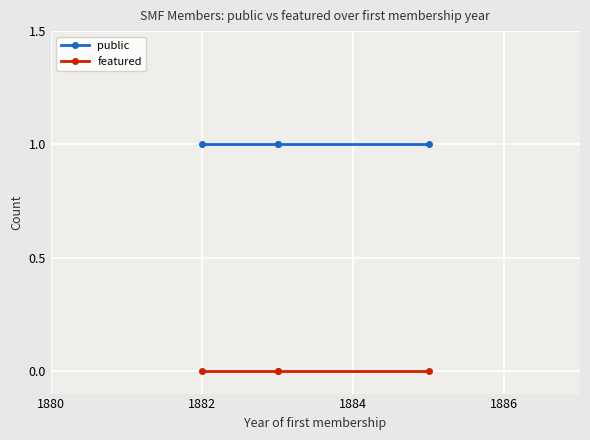

True or false: public and featured cross at least once.

False